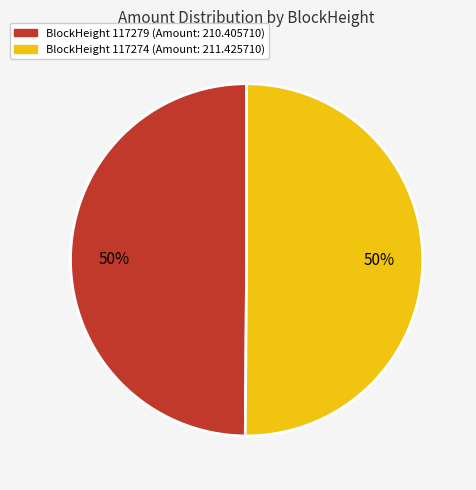

To the nearest percent, what is the average slice percentage?

50%